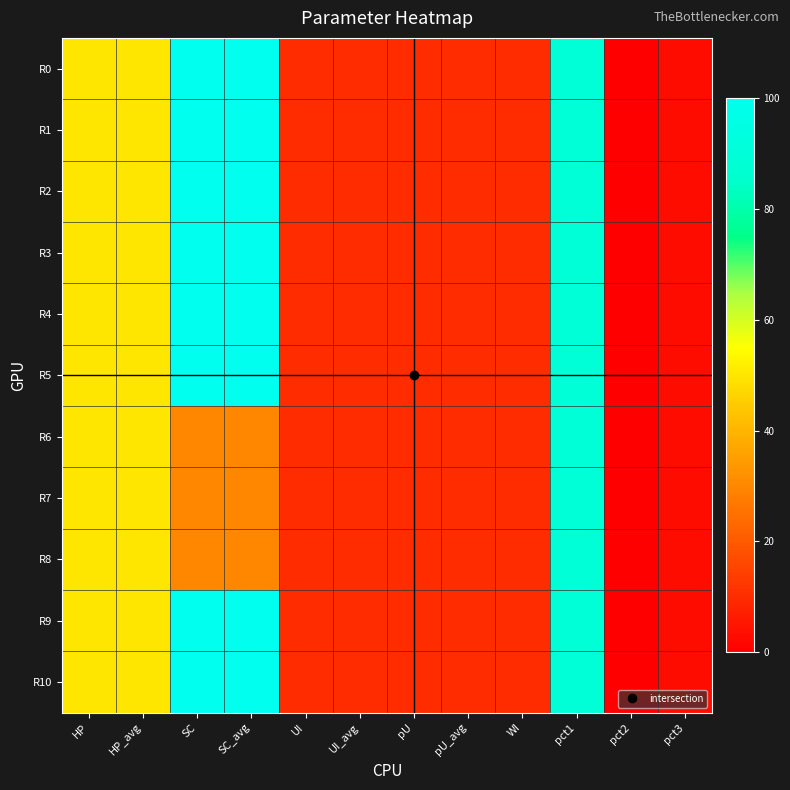

Which category has the lowest value across all series?

pct2